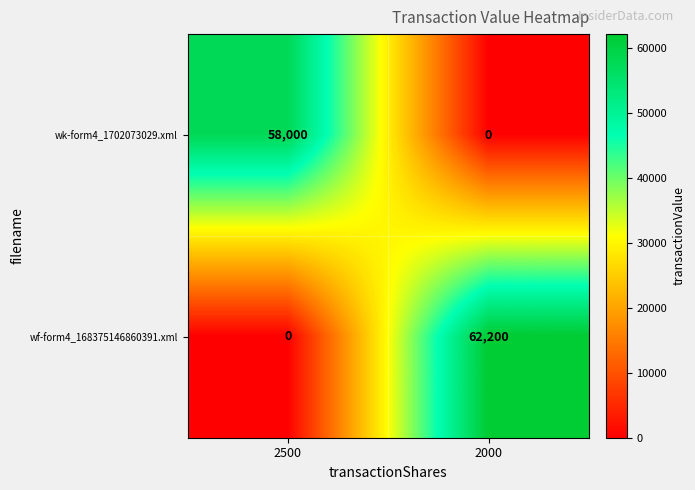

Read the wf-form4_168375146860391.xml value at 2000, to the nearest 100.

62200